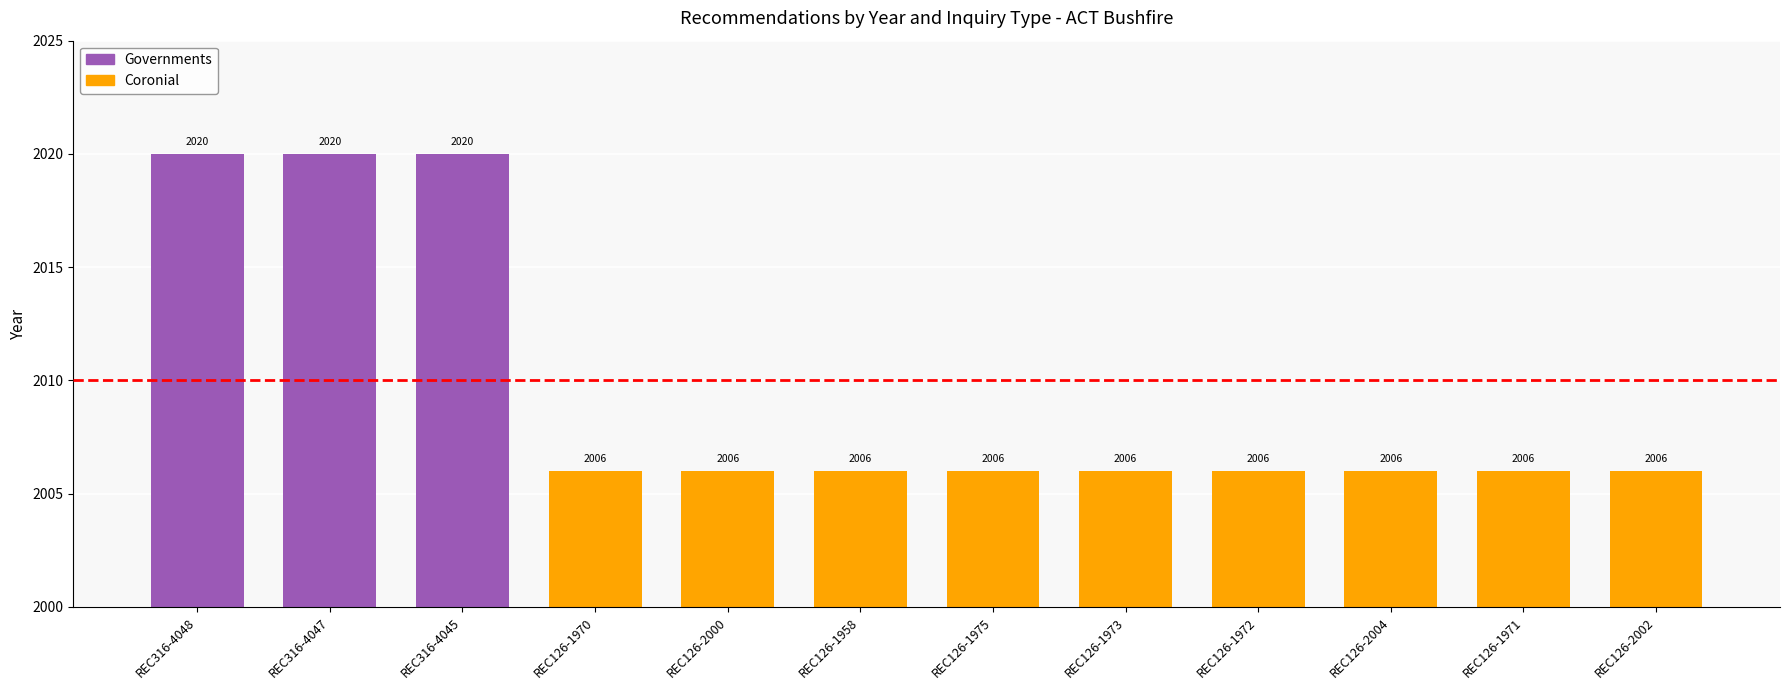

Reading left to right, what are all the values shown in this chart?

2020	2020	2020	2006	2006	2006	2006	2006	2006	2006	2006	2006